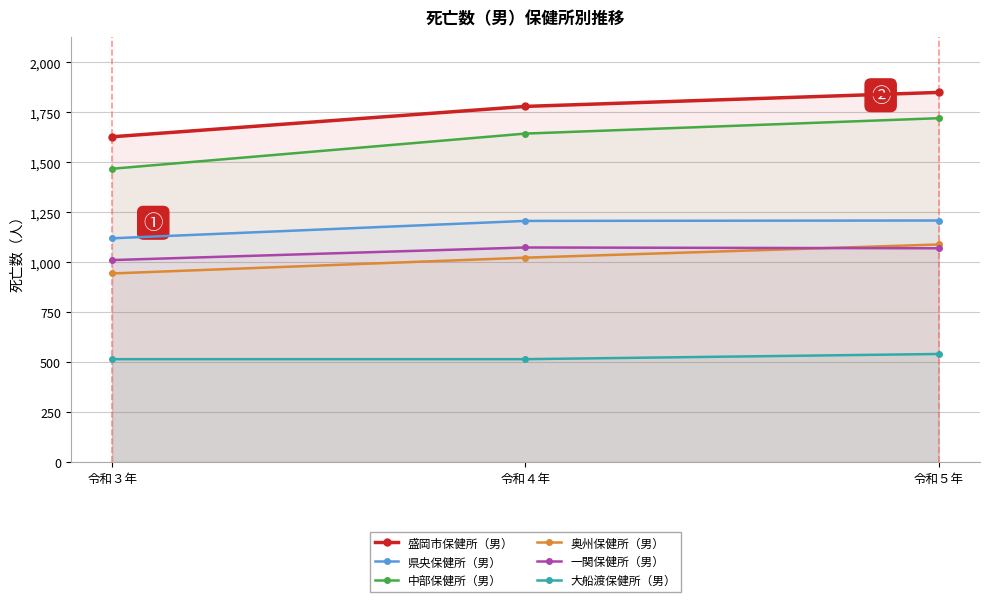

What is the difference between the 県央保健所（男） values at 令和４年 and 令和５年?

2